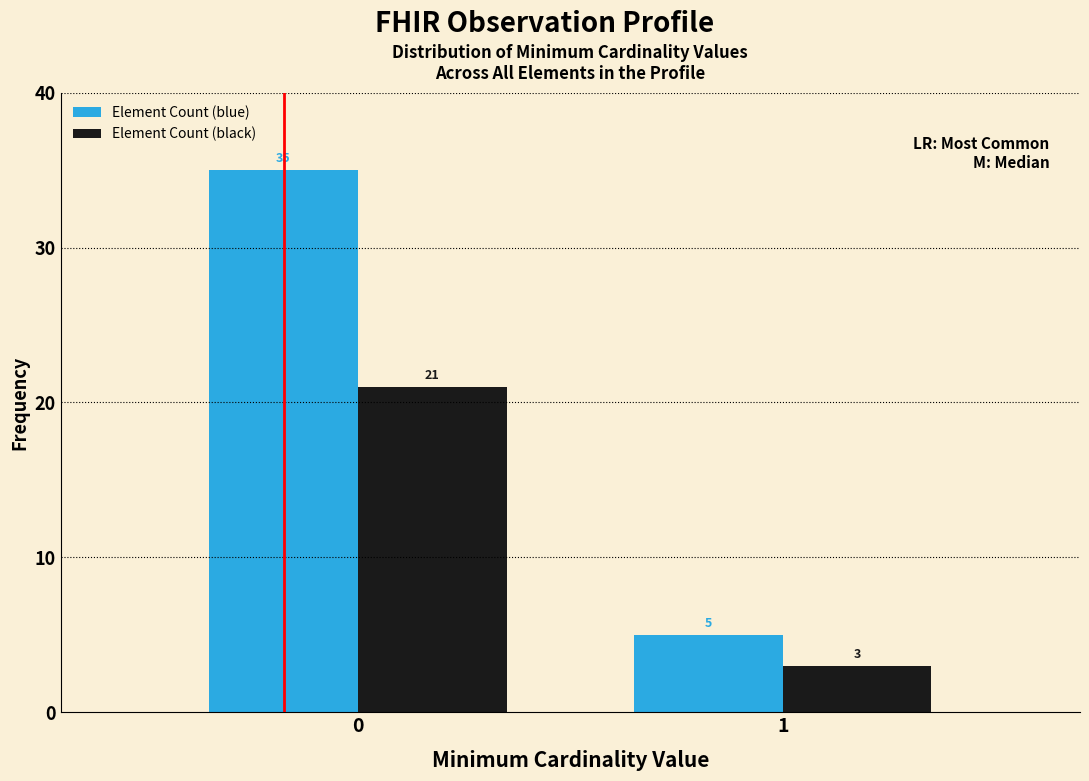

Reading left to right, list all the values displayed in this chart.

Element Count (blue): 35	5
Element Count (black): 21	3